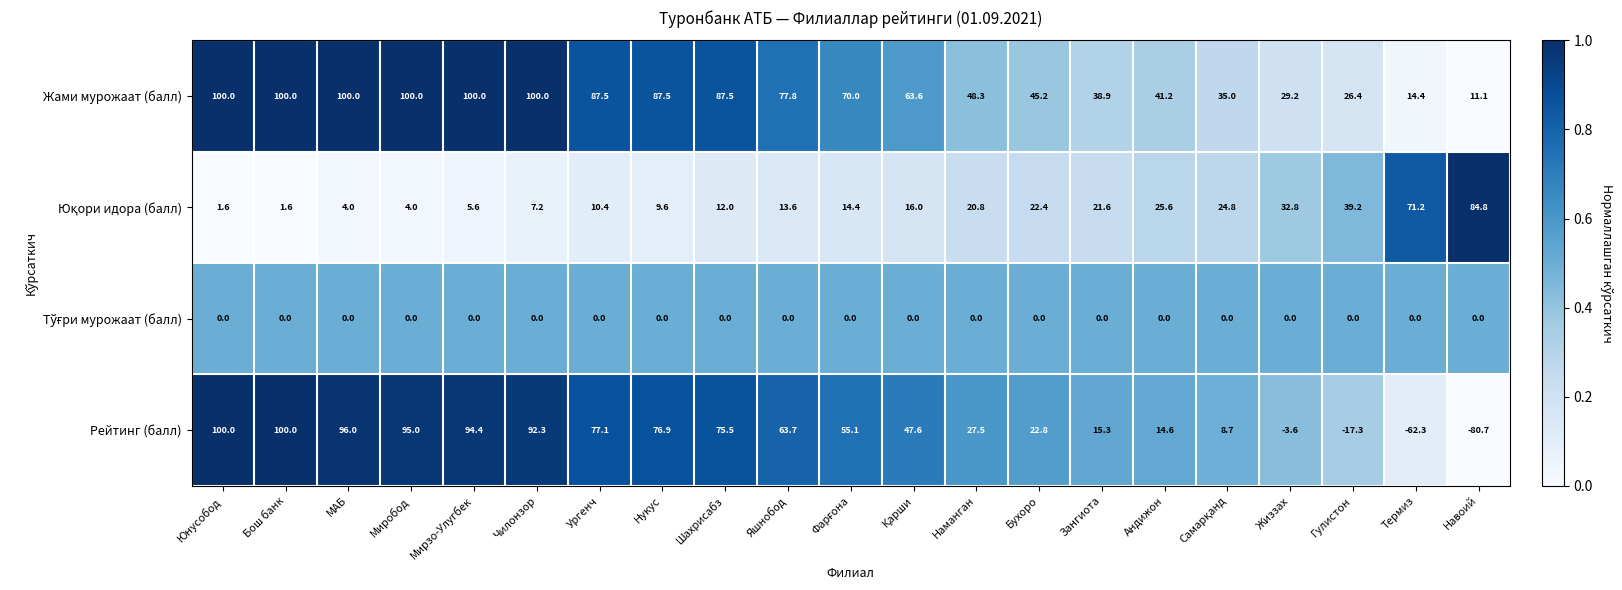

Where does the Рейтинг (балл) series first go above 55?

Юнусобод